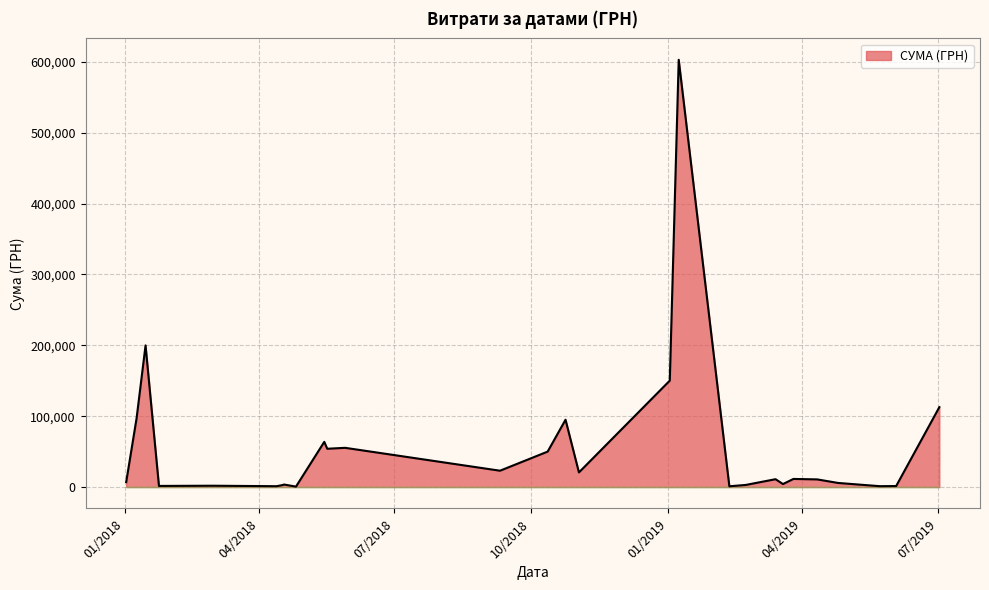

What is the greatest value displayed?

603027.7